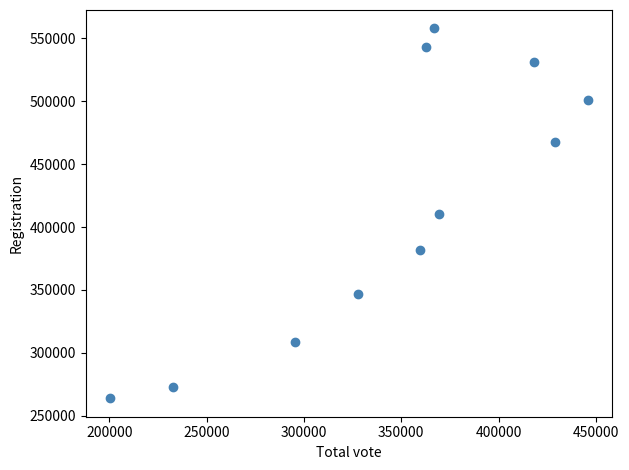

What is the range of Y values (max minus min)?

293979